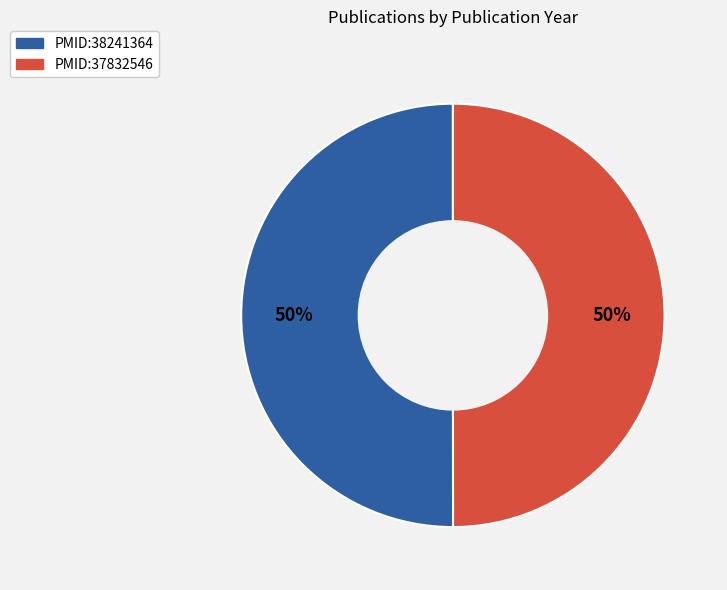

Is it true that PMID:37832546 is 56% of the pie?

False